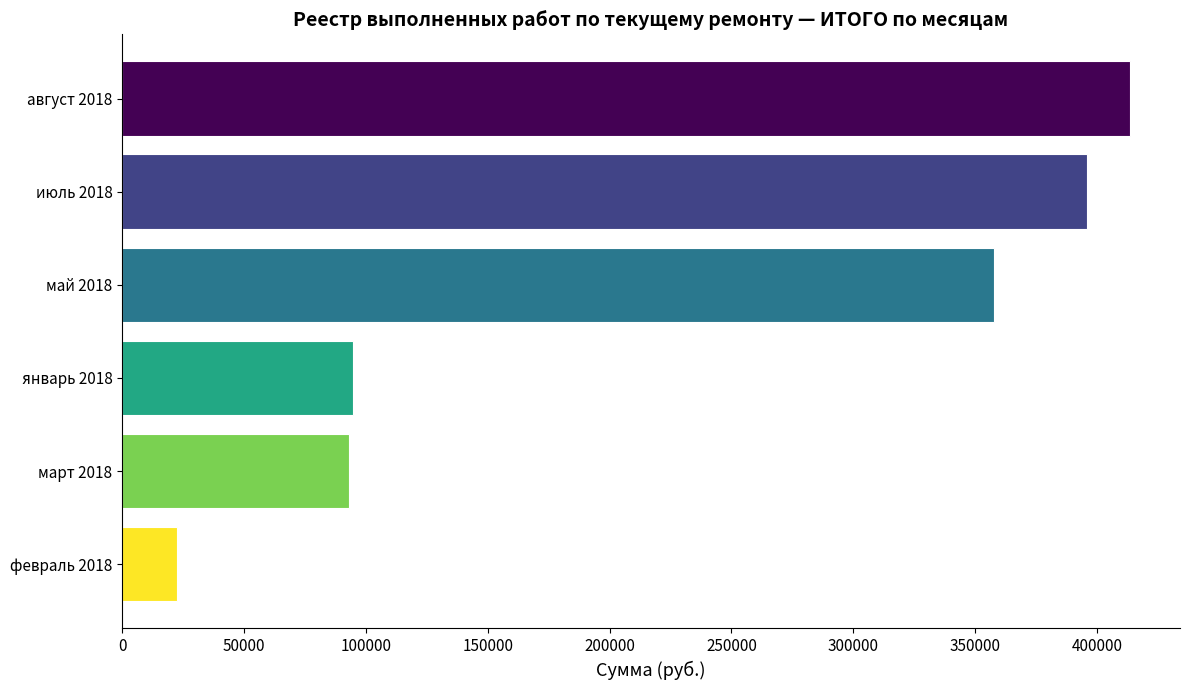

What is the ratio of the value at май 2018 to the value at январь 2018?

3.8